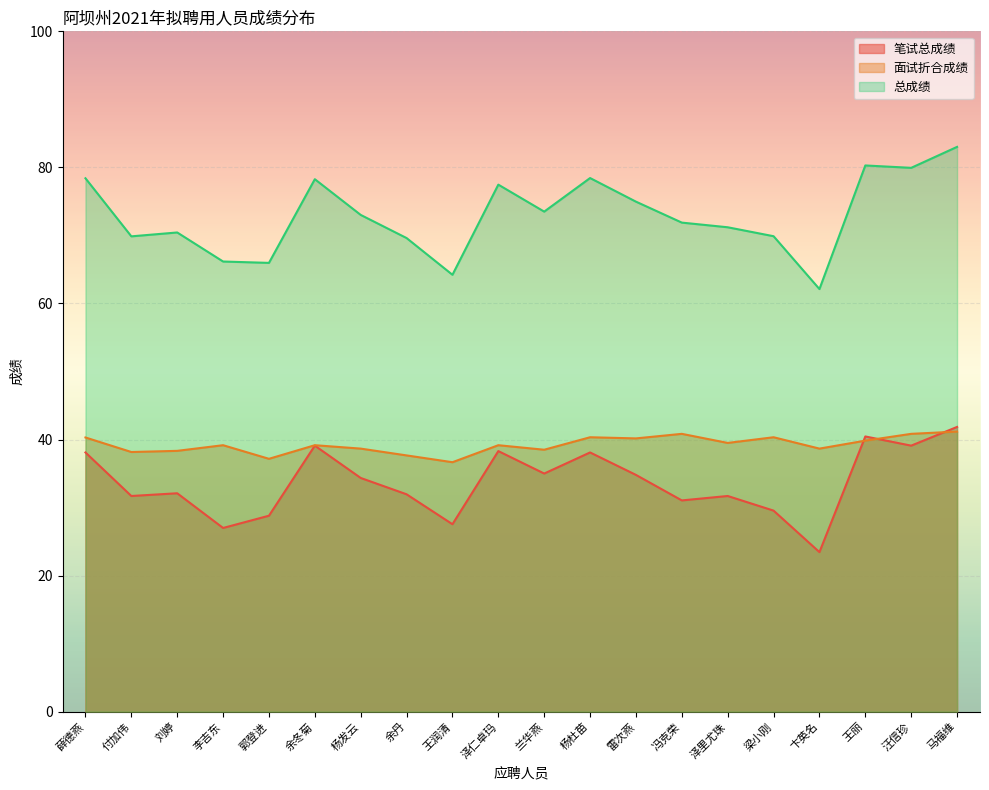

Between which two adjacent categories do 笔试总成绩 and 面试折合成绩 first intersect?

卞英名 and 王丽